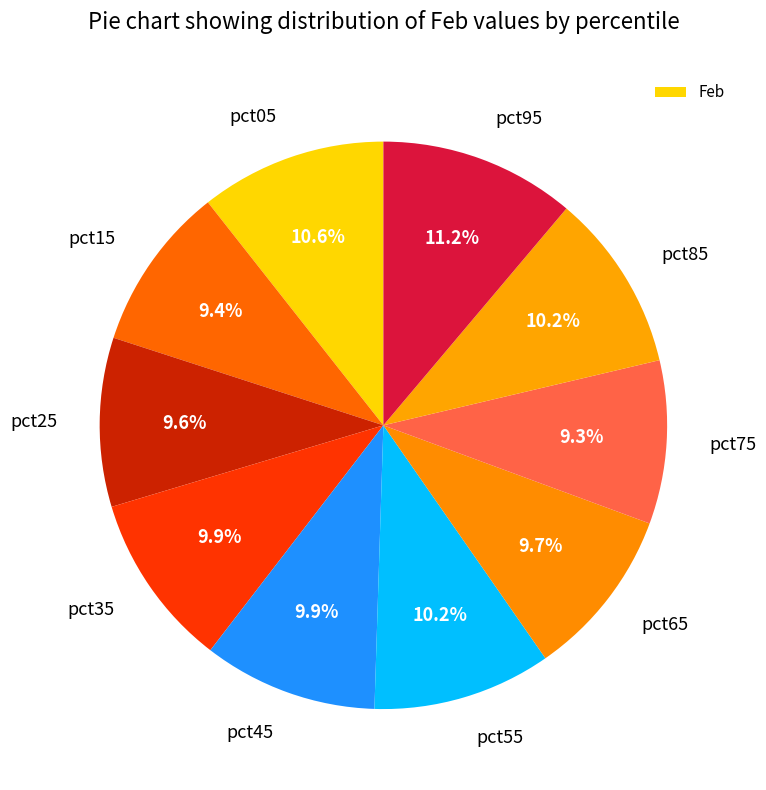

Which slice is the largest?

pct95